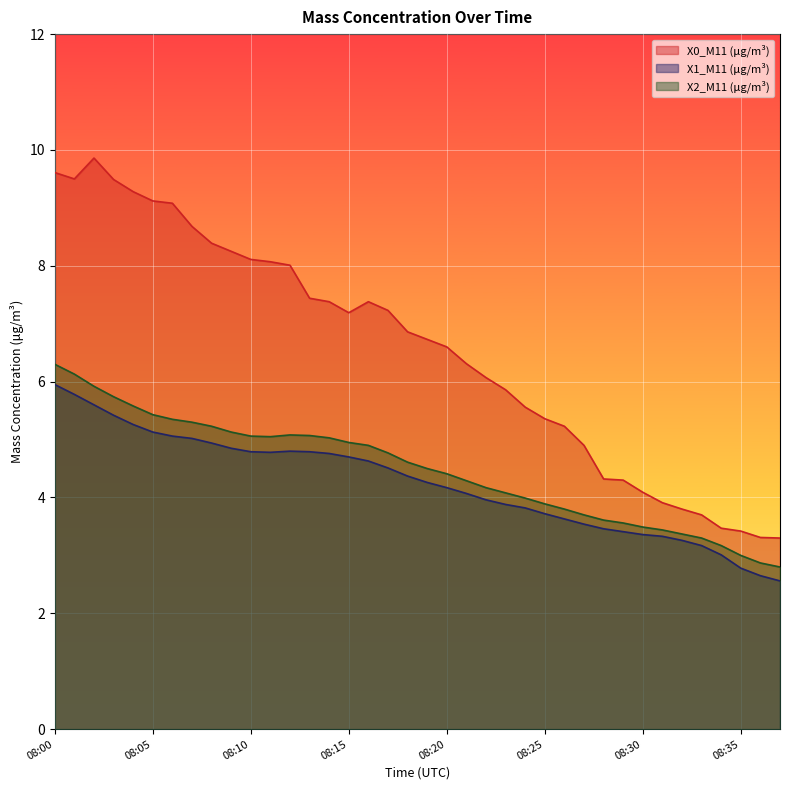

Where does the X2_M11 (μg/m³) series first go above 4?

08:00